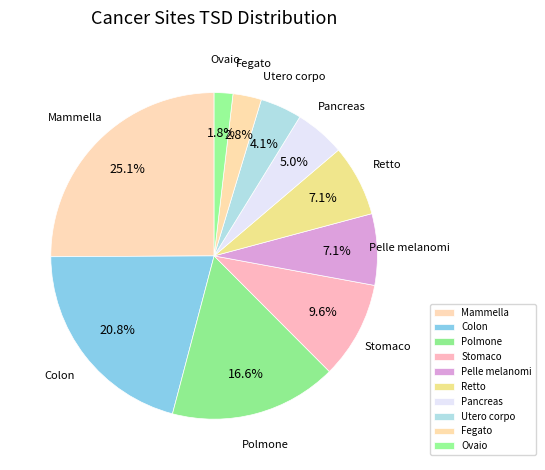

Does Mammella account for over 50% of the chart?

No